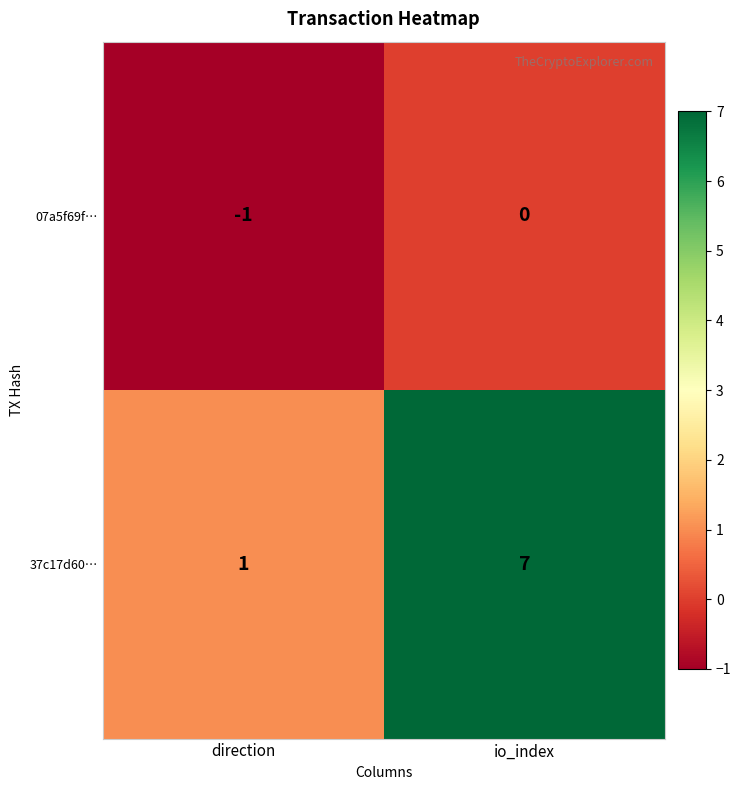

What is the spread (max minus min) of values at direction?

2